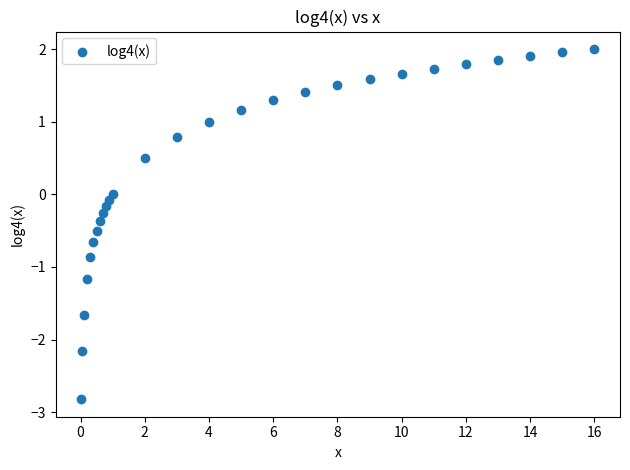

What is the range of X values (max minus min)?

16.0